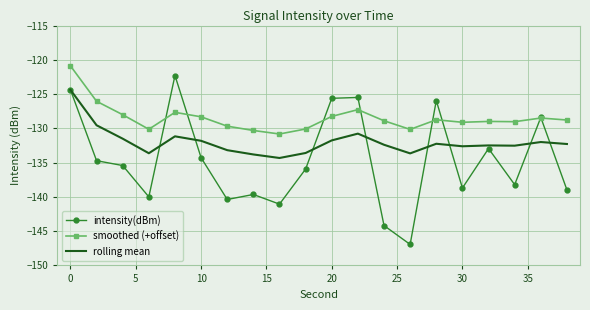

Which series has the widest spread of values?

intensity(dBm)